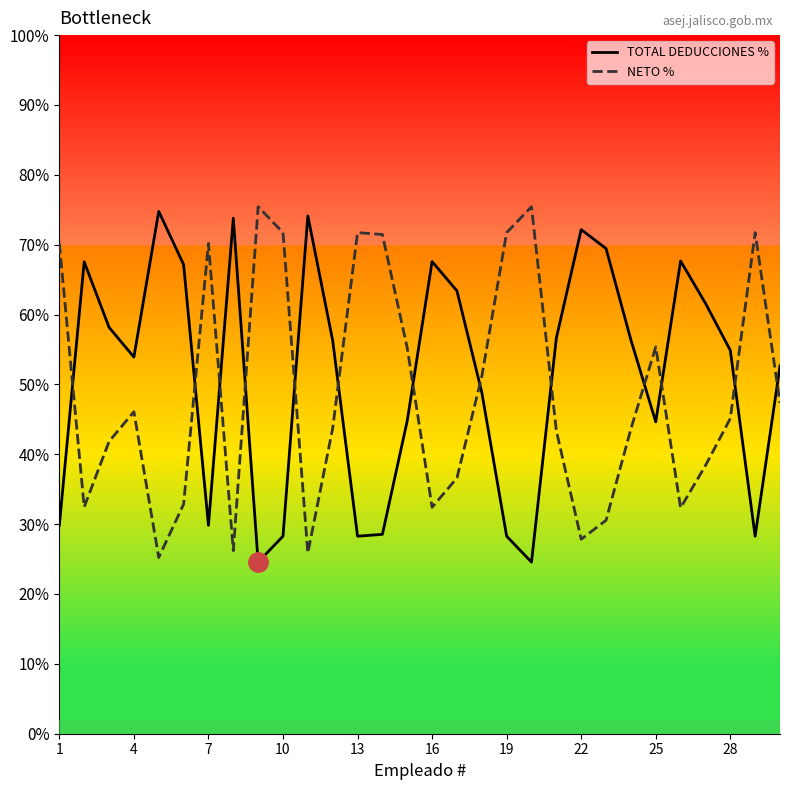

True or false: NETO % and TOTAL DEDUCCIONES % intersect in this chart.

True